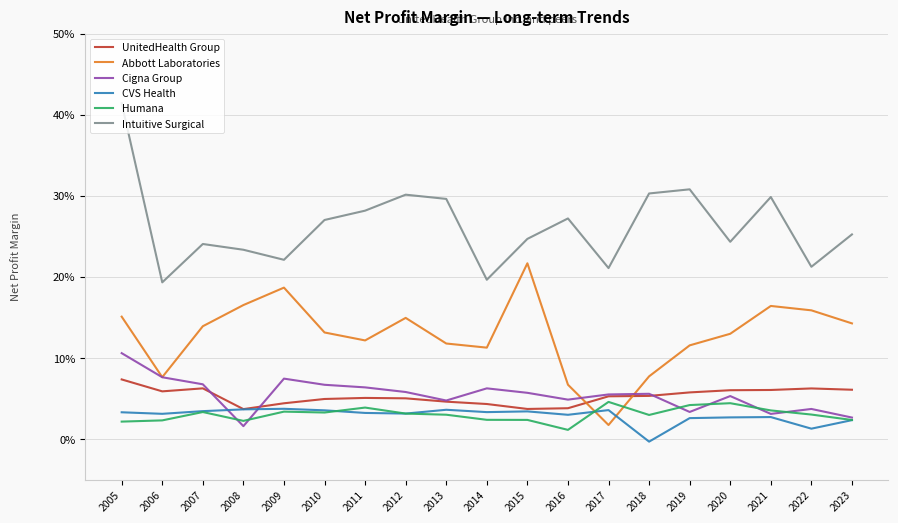

Which series has the widest spread of values?

Intuitive Surgical